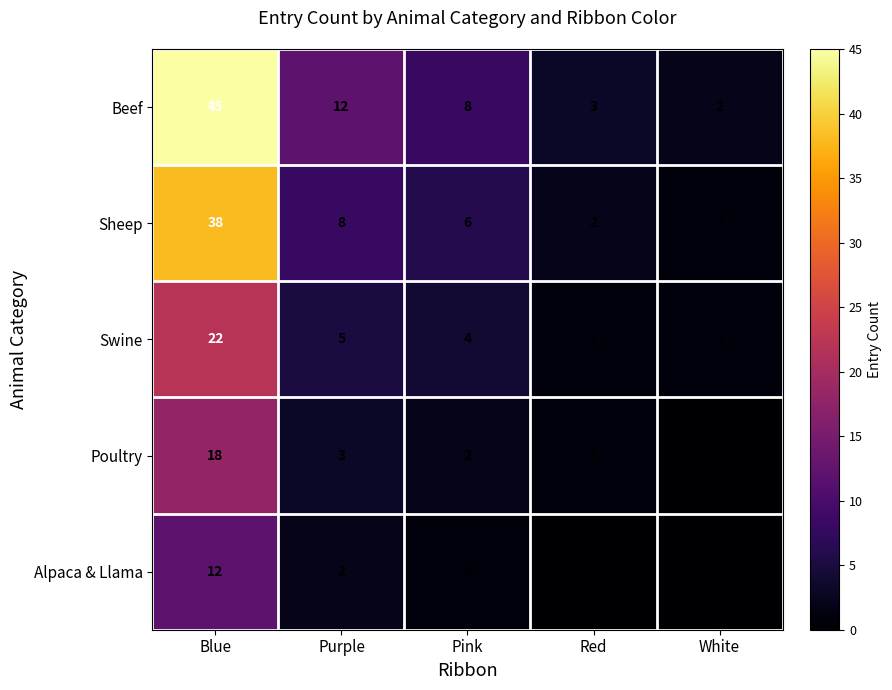

What is the sum of the Poultry values at Purple and Red?

4